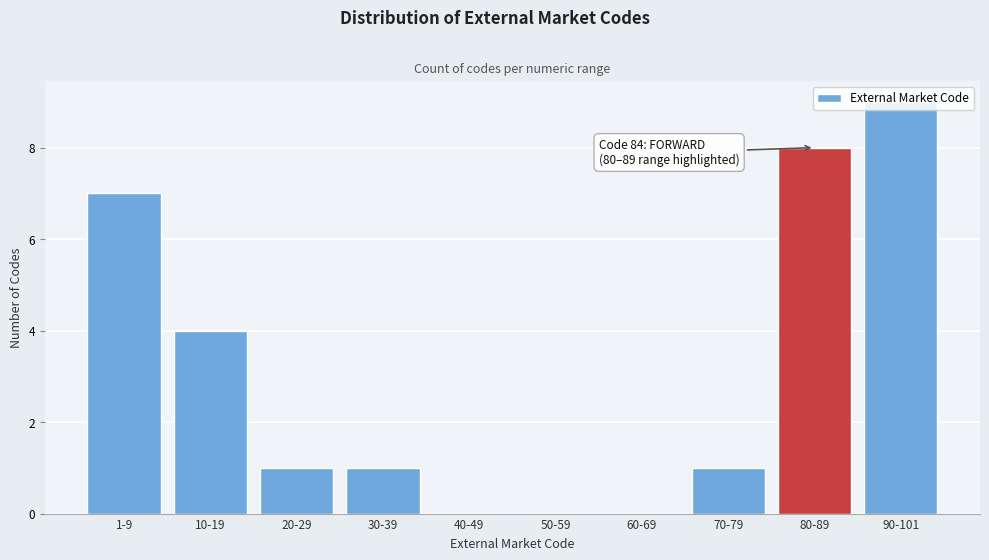

The chart shows a value of 3 at 50-59. True or false?

False